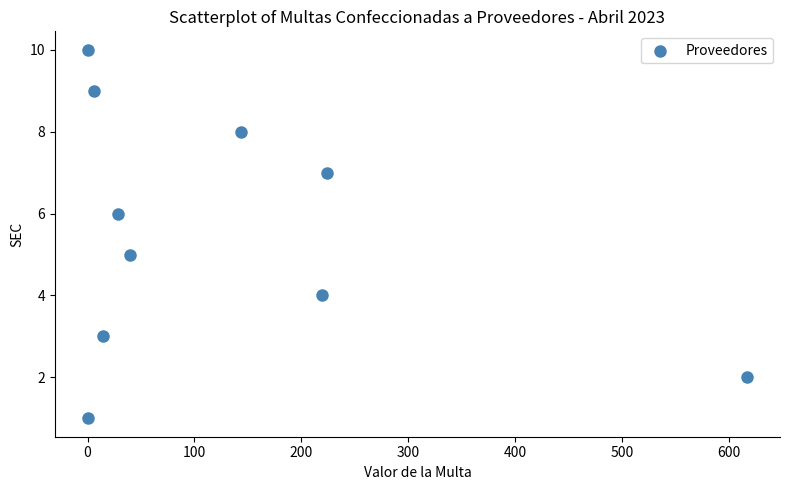

What is the range of Y values (max minus min)?

9